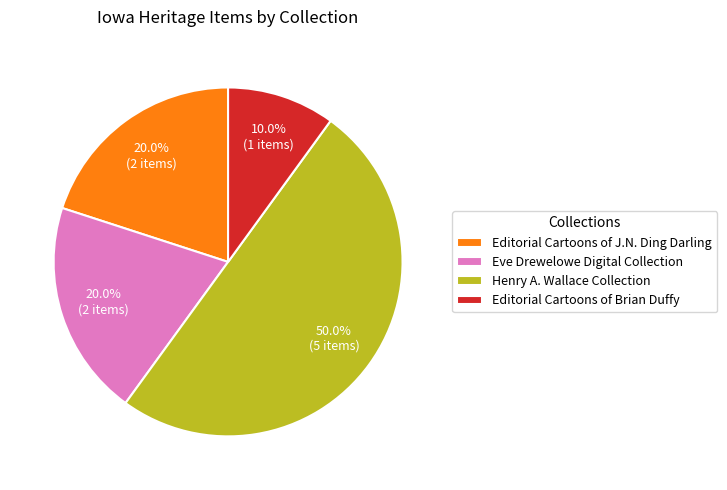

Which category has the biggest portion of the pie?

Henry A. Wallace Collection